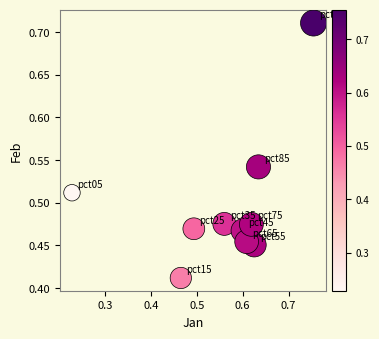

What is the range of Y values (max minus min)?

0.3